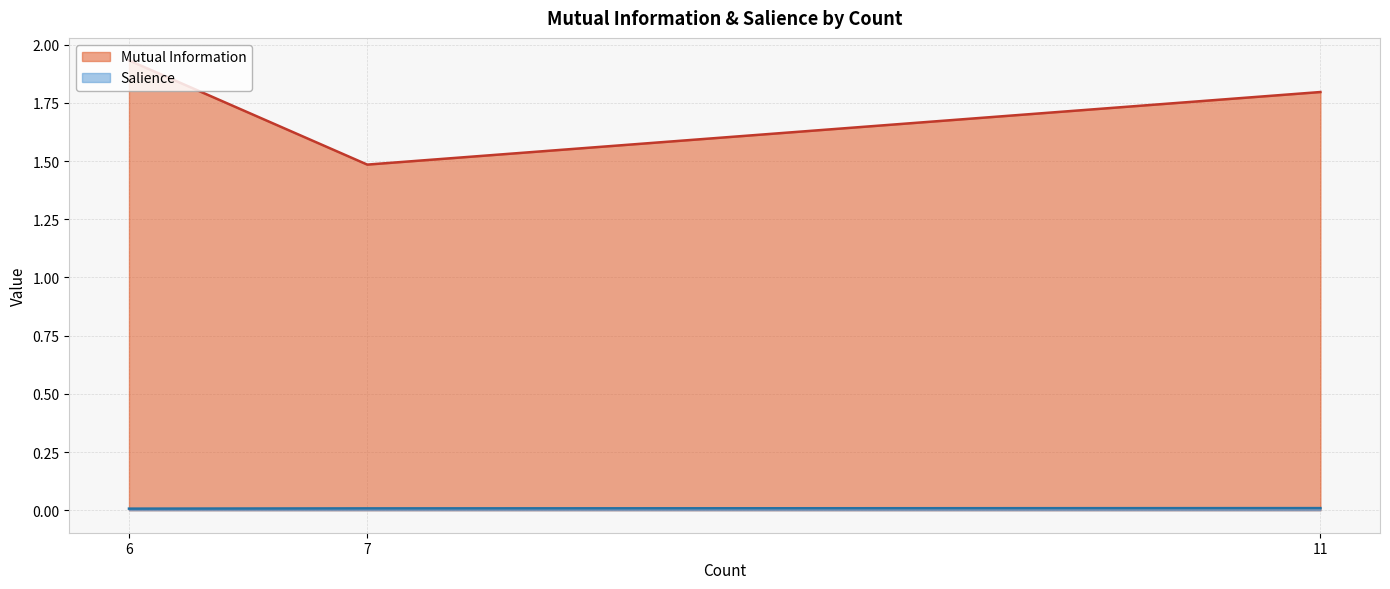

Which category has the highest value across all series?

6